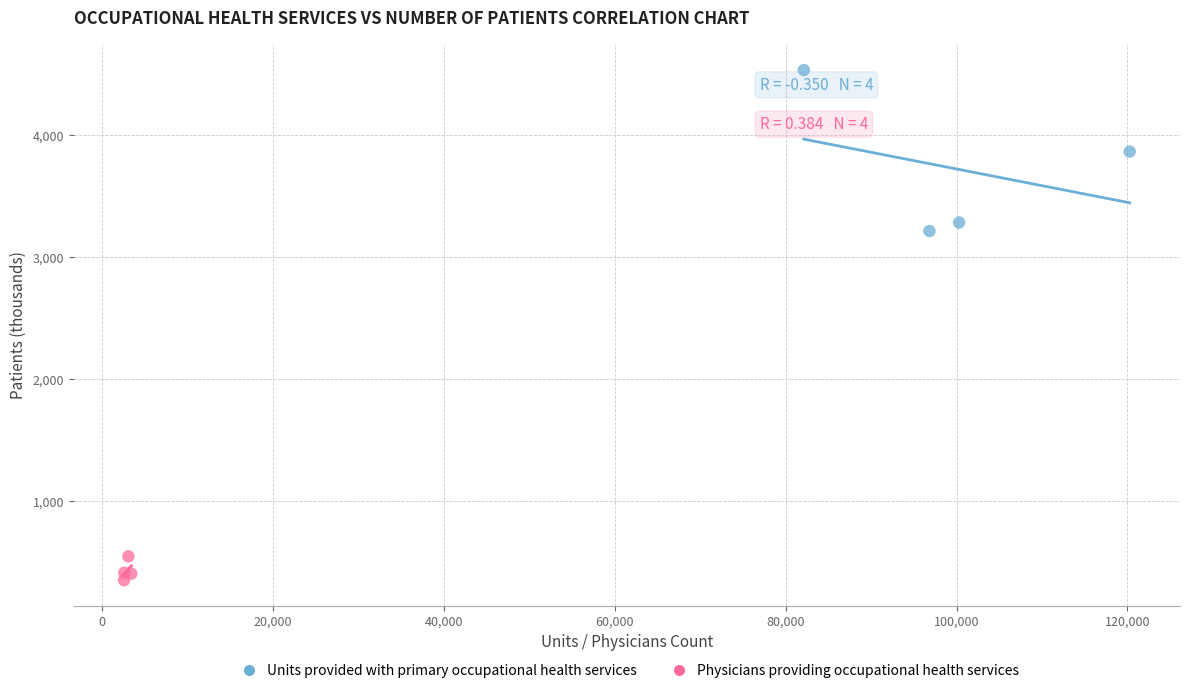

Which series has the largest Y range (max minus min)?

Units provided with primary occupational health services